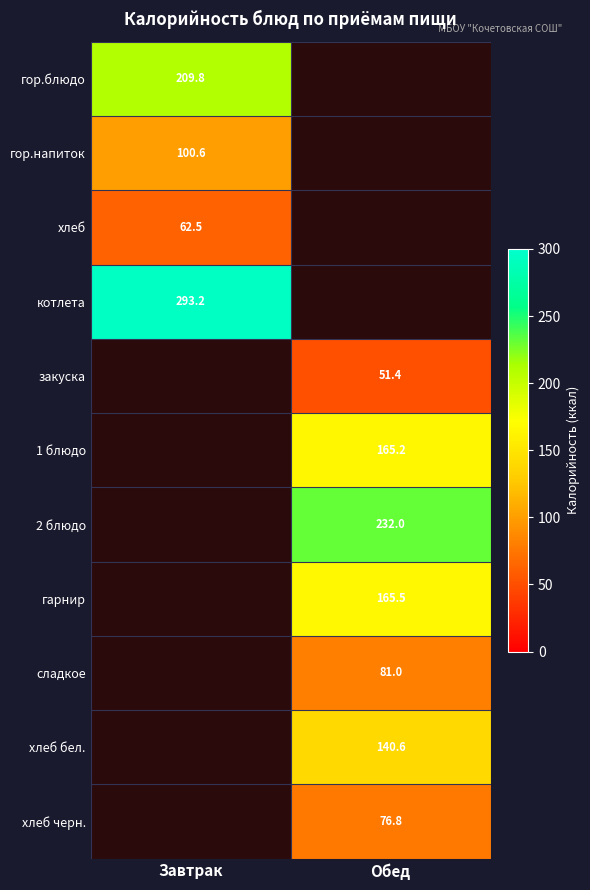

Which series has the widest spread of values?

гор.блюдо